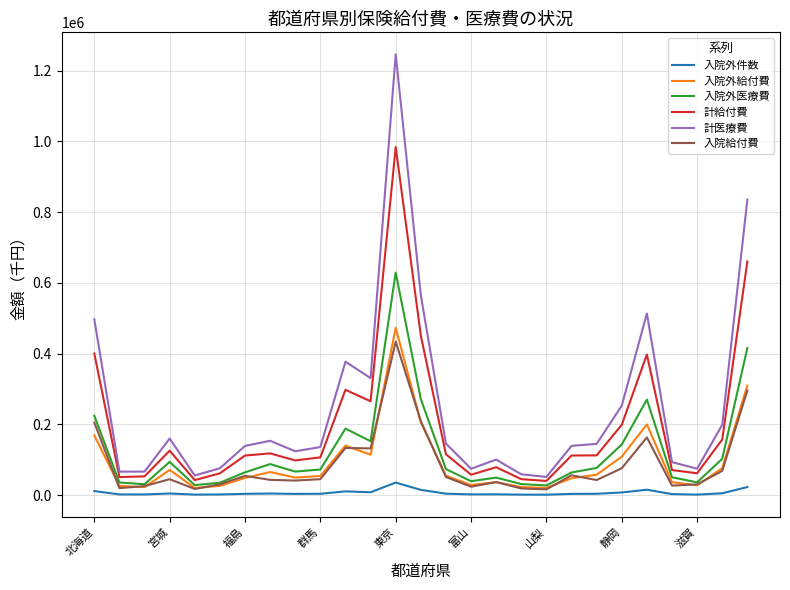

True or false: 計医療費 and 入院外件数 intersect in this chart.

False